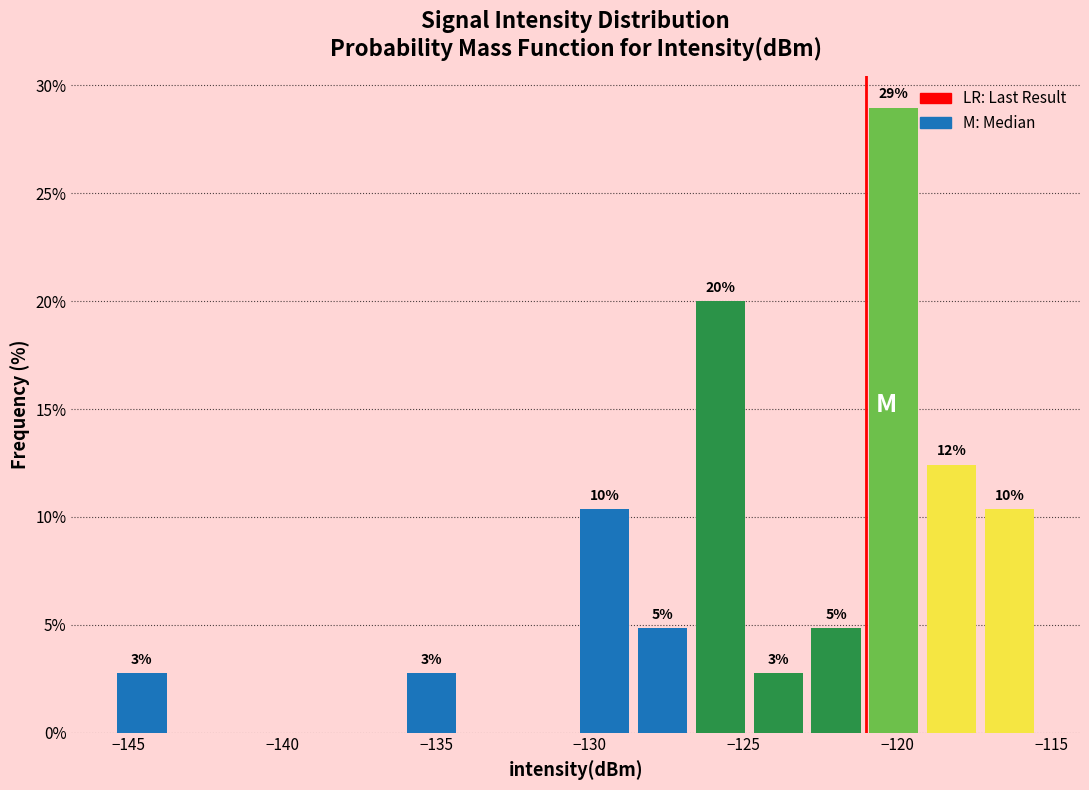

Read against the x-axis, roughly where is the centre of the tallest bar?

-120.0